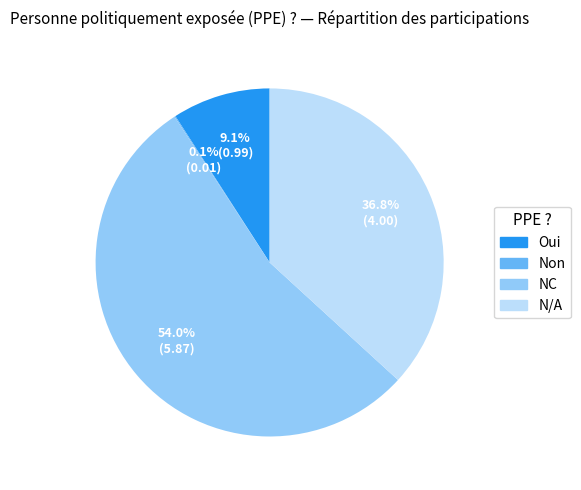

Between Oui and NC, which is larger?

NC